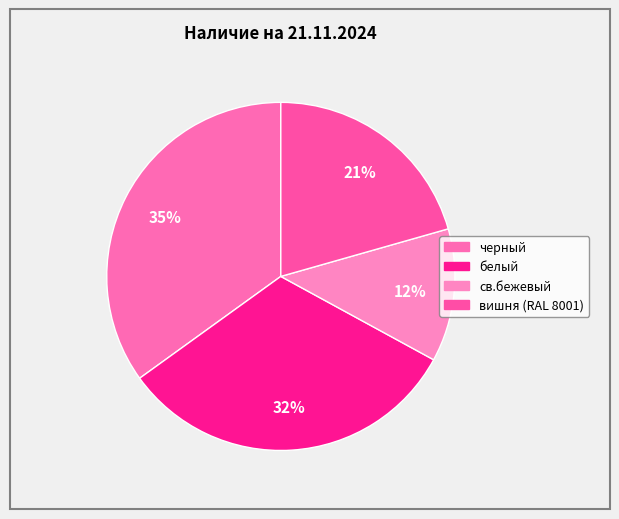

Is черный the majority of the pie?

No